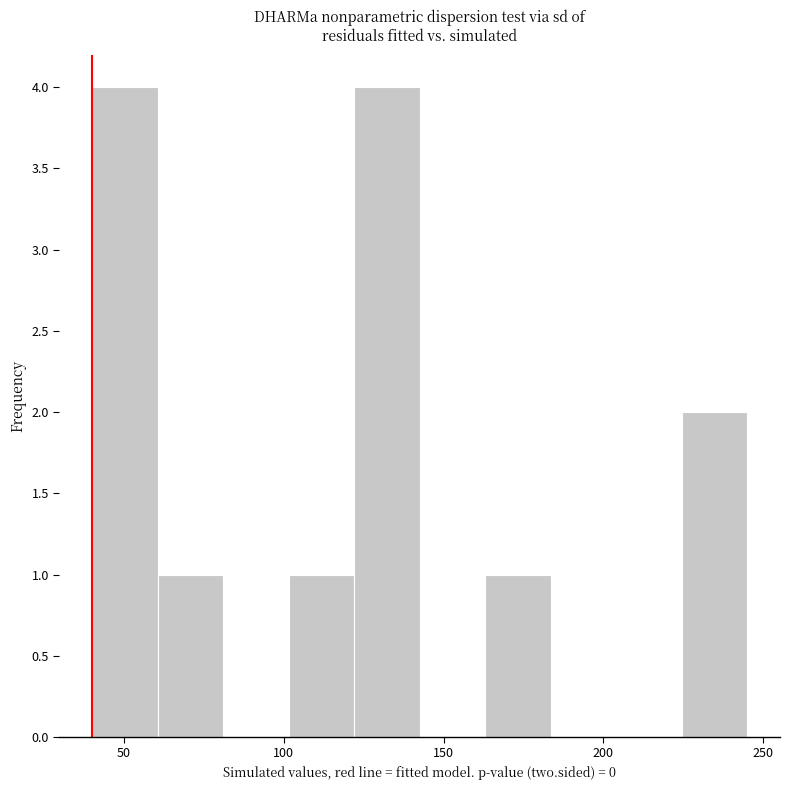

Reading left to right, list every bar in this chart as the range it spans on the x-axis followed by its height. Neither the bar edges nor the heights are printed on the chart, so give them approximately, as read against the axes.

40.0 to 60.5: 4
60.5 to 81.0: 1
81.0 to 101.5: 0
101.5 to 122.0: 1
122.0 to 142.5: 4
142.5 to 163.0: 0
163.0 to 183.5: 1
183.5 to 204.0: 0
204.0 to 224.5: 0
224.5 to 245.0: 2